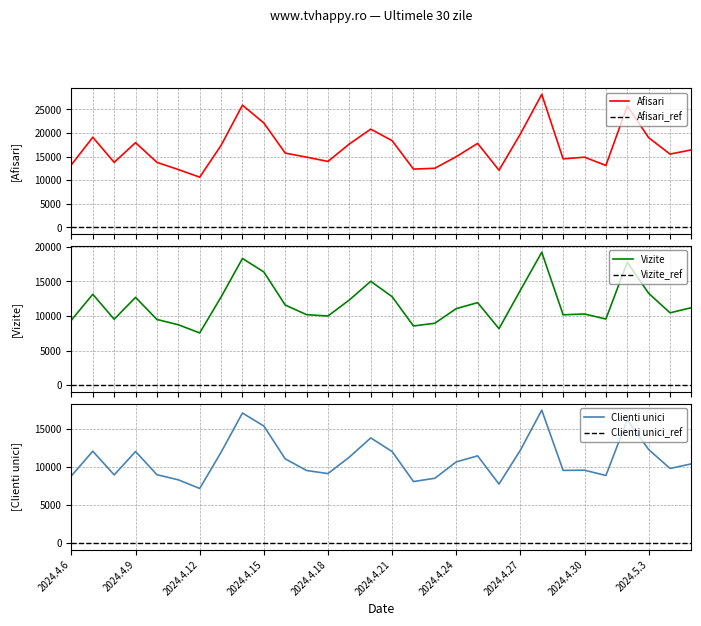

True or false: Vizite and Afisari intersect in this chart.

False